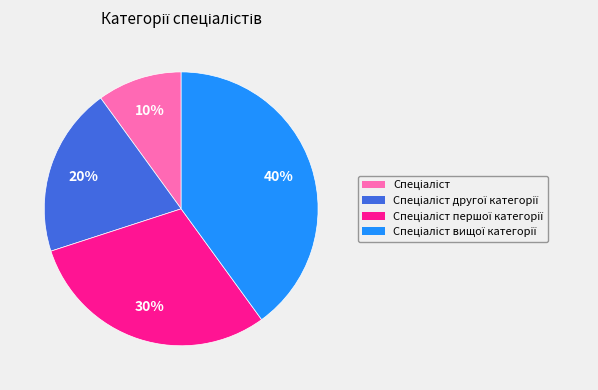

Is there any slice that represents more than half of the pie?

No